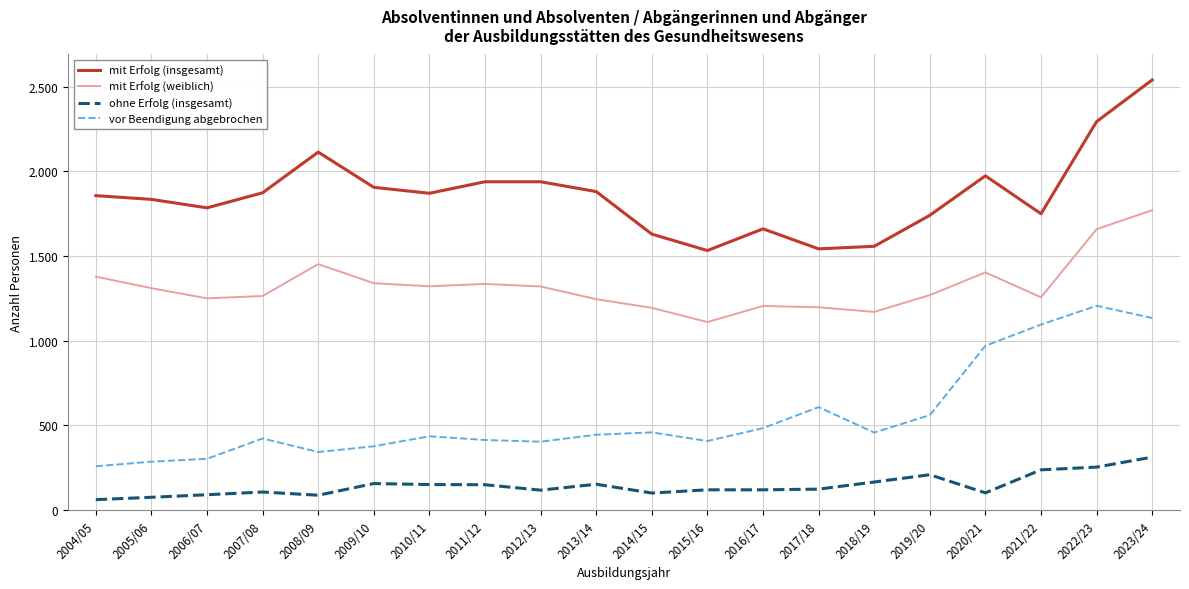

Which series has the widest spread of values?

mit Erfolg (insgesamt)